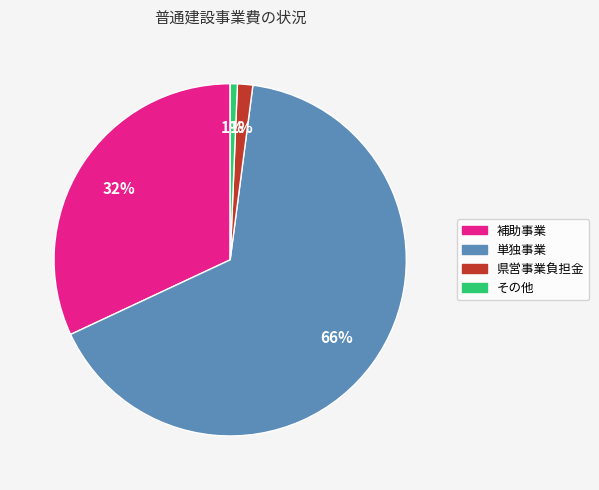

Does その他 account for over 50% of the chart?

No